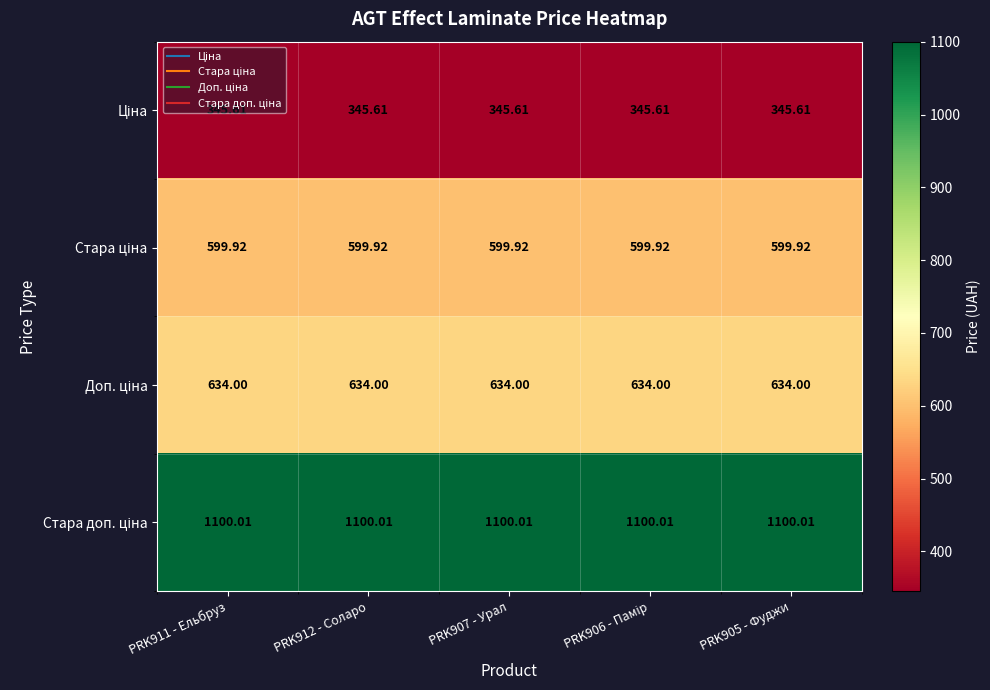

Which has a higher value, PRK907 - Урал or PRK912 - Соларо?

PRK907 - Урал